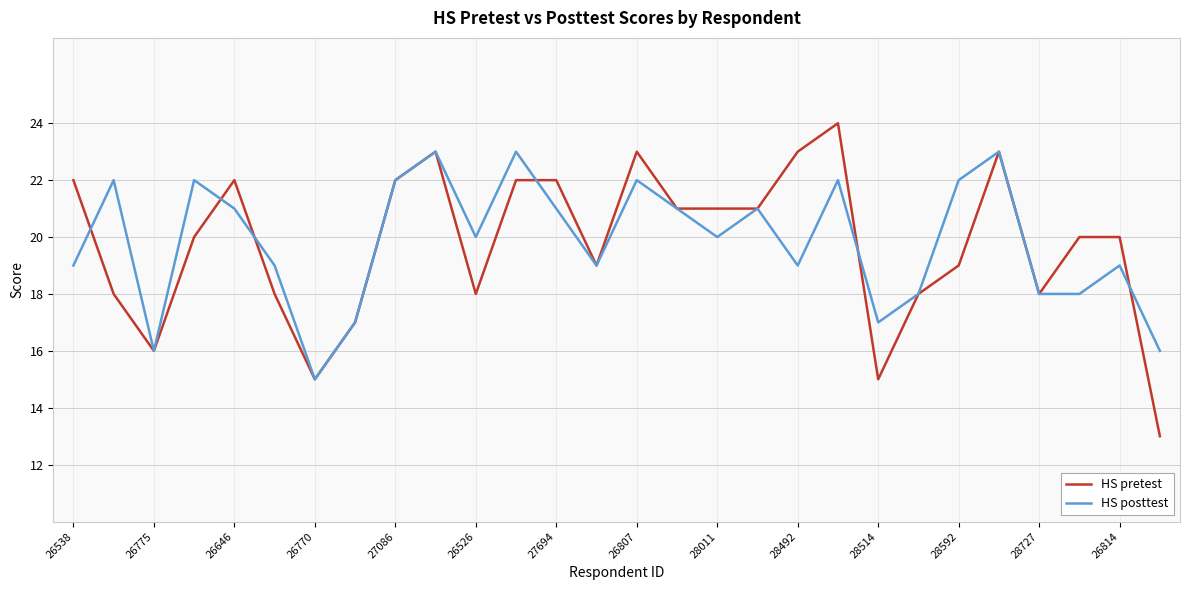

What is the difference between the second highest and second lowest values in the HS pretest series?

8